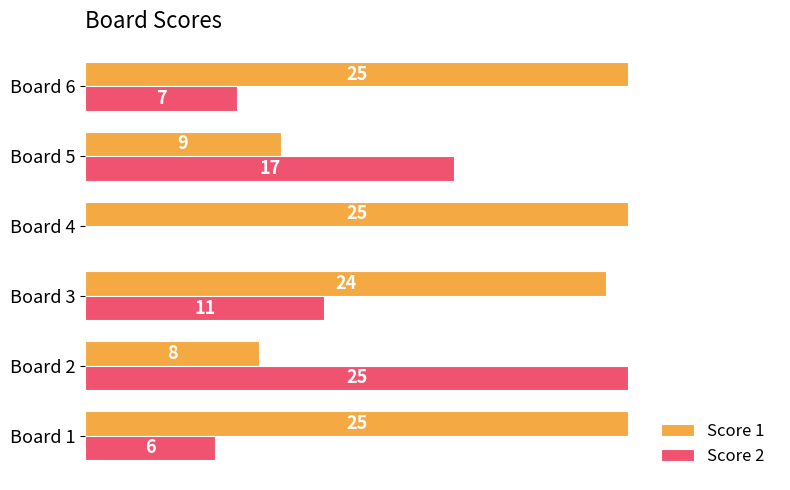

At which category is the sum across all series the highest?

Board 3